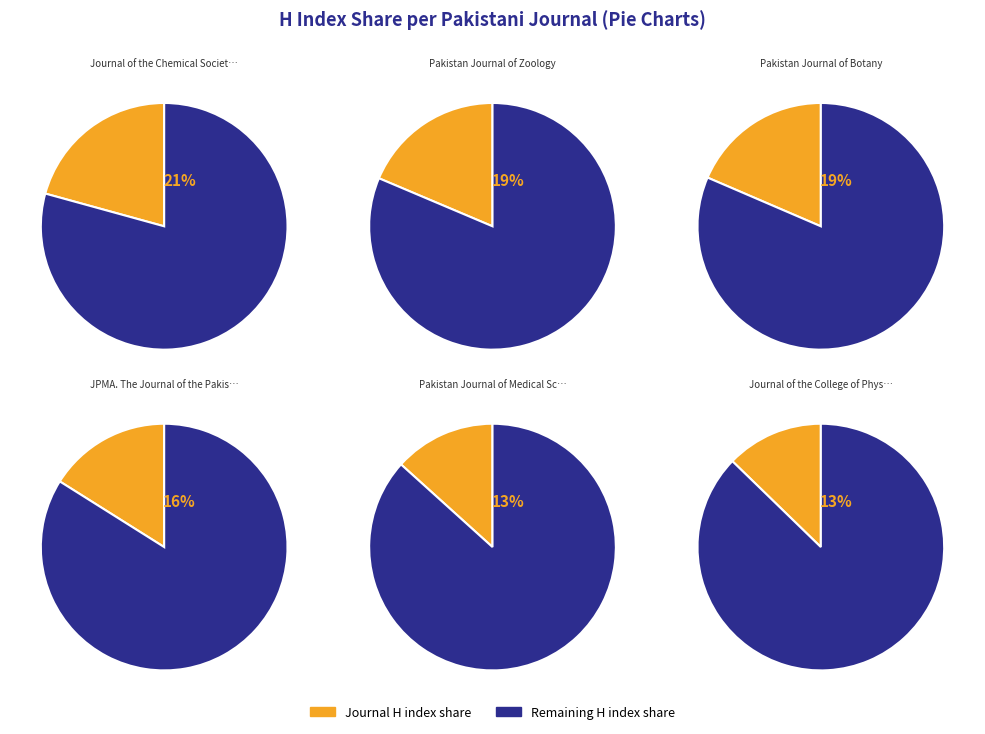

To the nearest percent, what is the difference between the JPMA. The Journal of the Pakistan Medical Association and Journal of the College of Physicians and Surgeons Pakistan slice percentages?

3%